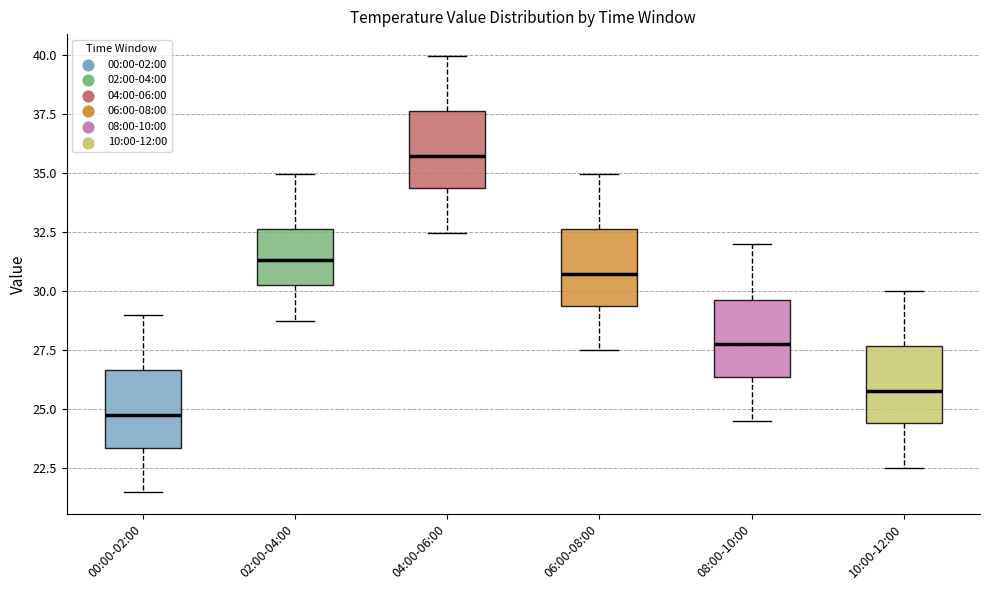

Which box's median line is the lowest?

00:00-02:00